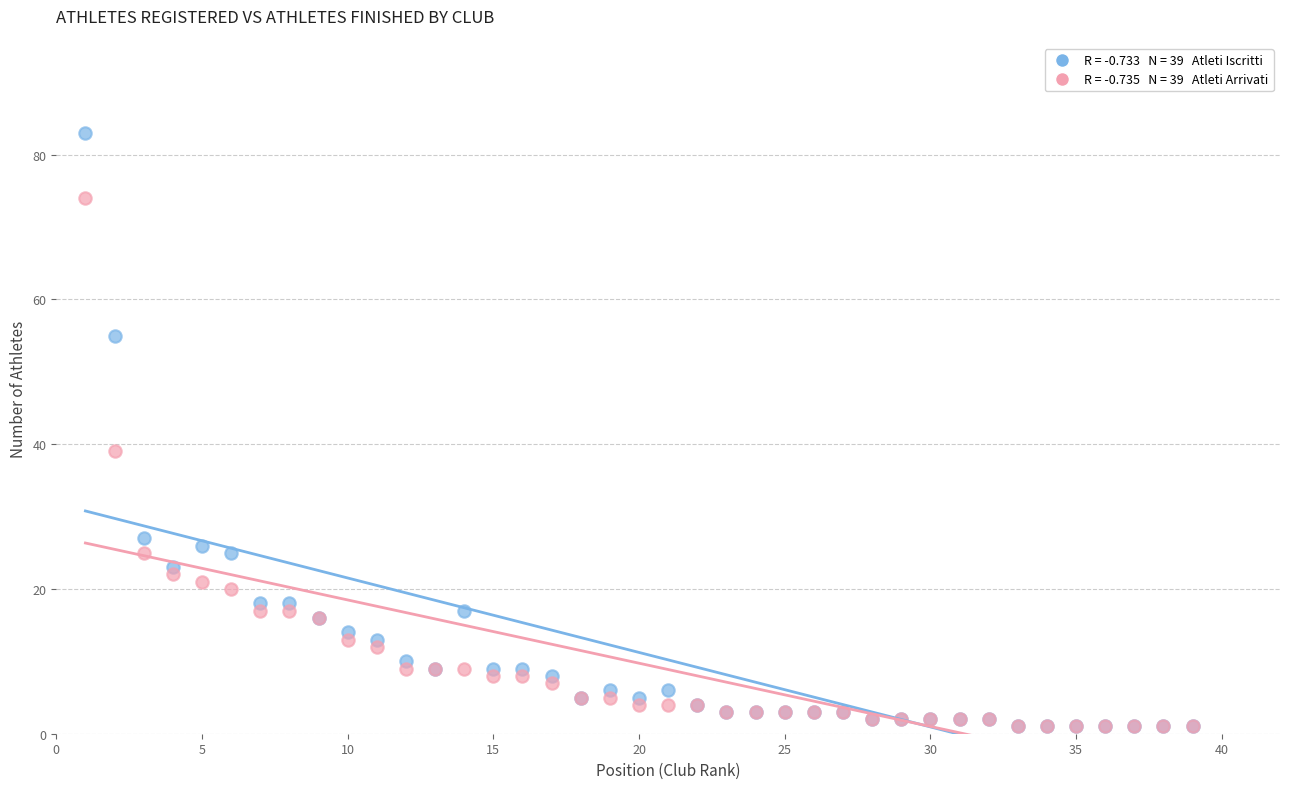

Across all series, what Y value is closest to 42?

39